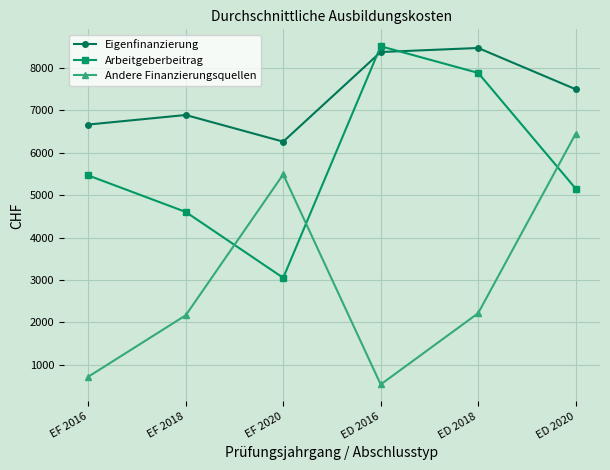

Which series changed the most between EF 2018 and EF 2020?

Andere Finanzierungsquellen